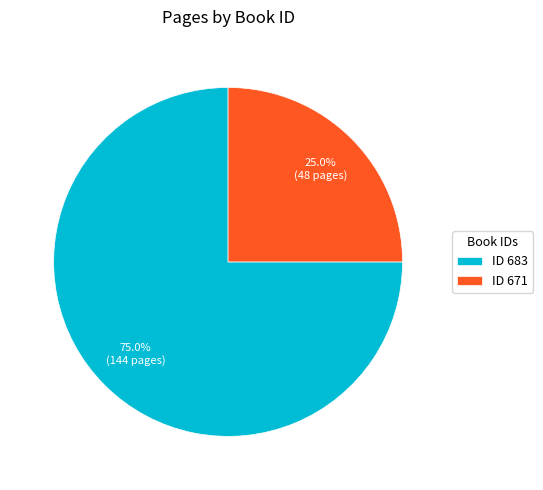

Rank the categories by value from highest to lowest.

ID 683, ID 671